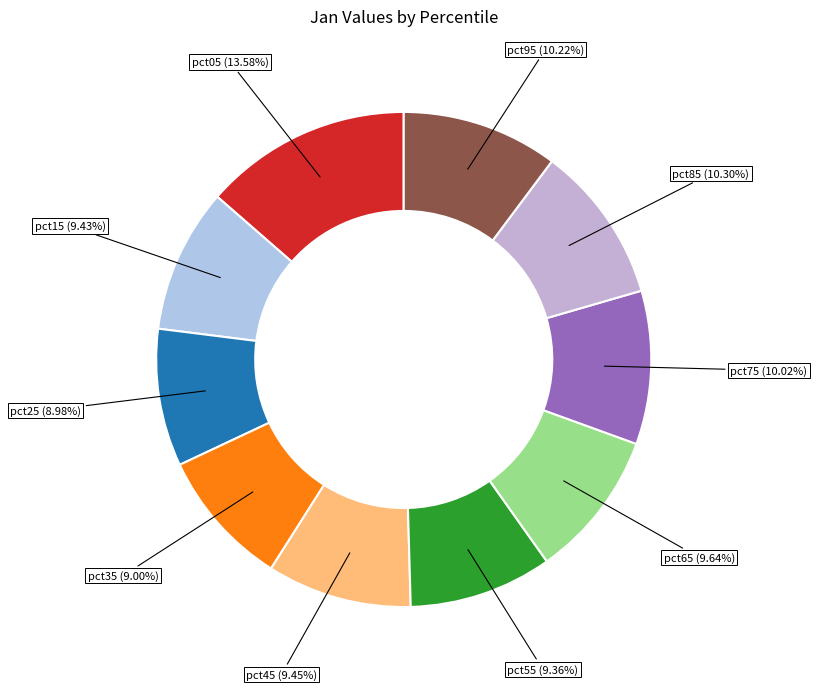

Approximately how many times larger is the value at pct75 (10.02%) compared to pct95 (10.22%)?

1.0